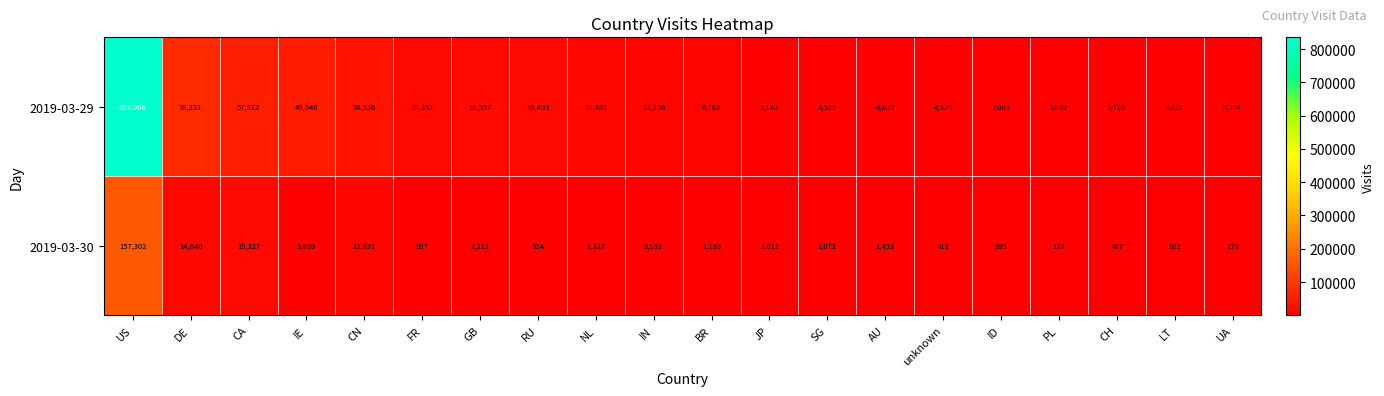

True or false: 2019-03-30 has a value of 14640 at DE.

True